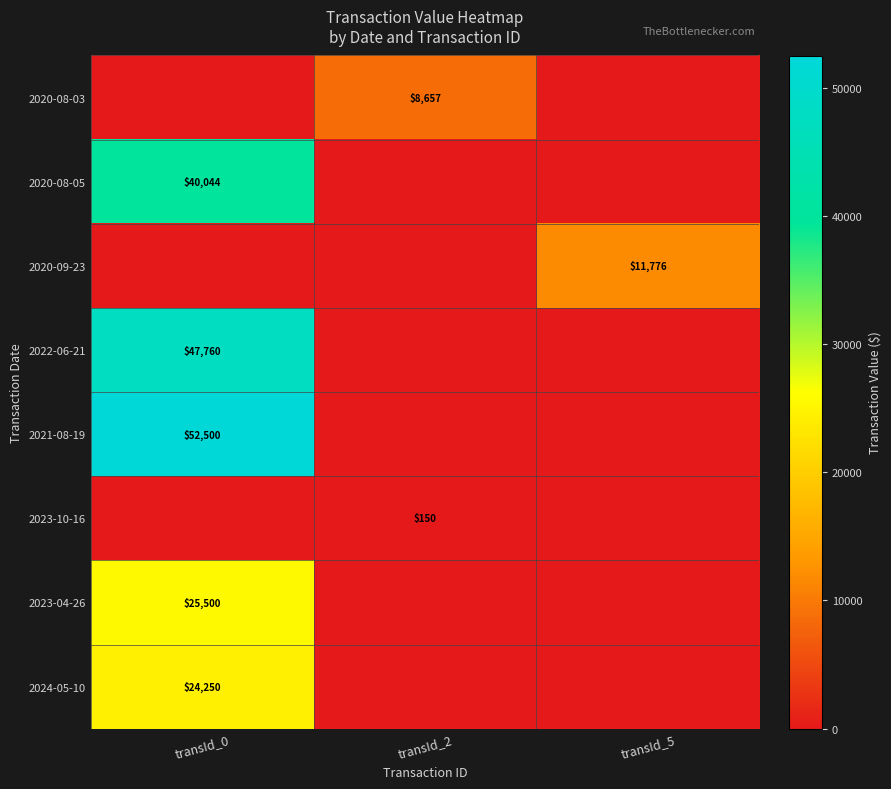

The 2020-08-03 series shows 8657 at transId_2. True or false?

True